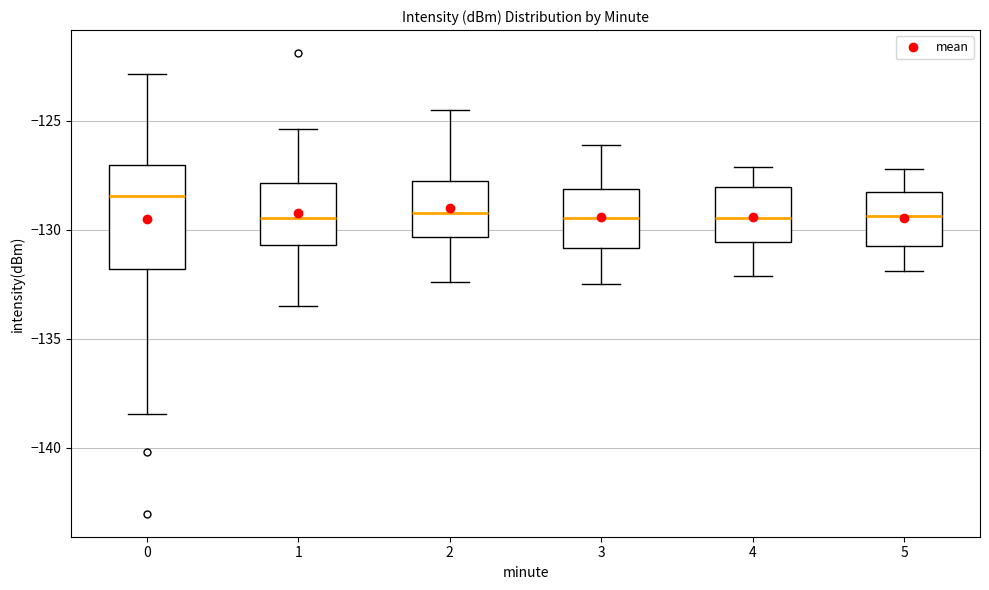

Comparing the boxes themselves (not the whiskers), which one is the tallest?

0